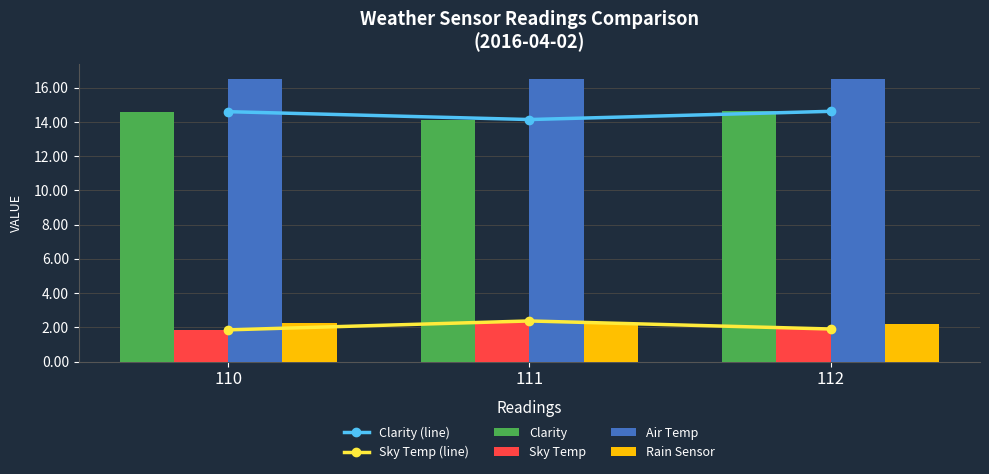

Reading left to right, extract all data points from this chart.

Clarity (line): 14.6	14.1	14.6
Sky Temp (line): 1.9	2.4	1.9
Clarity: 14.6	14.1	14.6
Sky Temp: 1.9	2.4	1.9
Air Temp: 16.5	16.5	16.5
Rain Sensor: 2.2	2.2	2.2